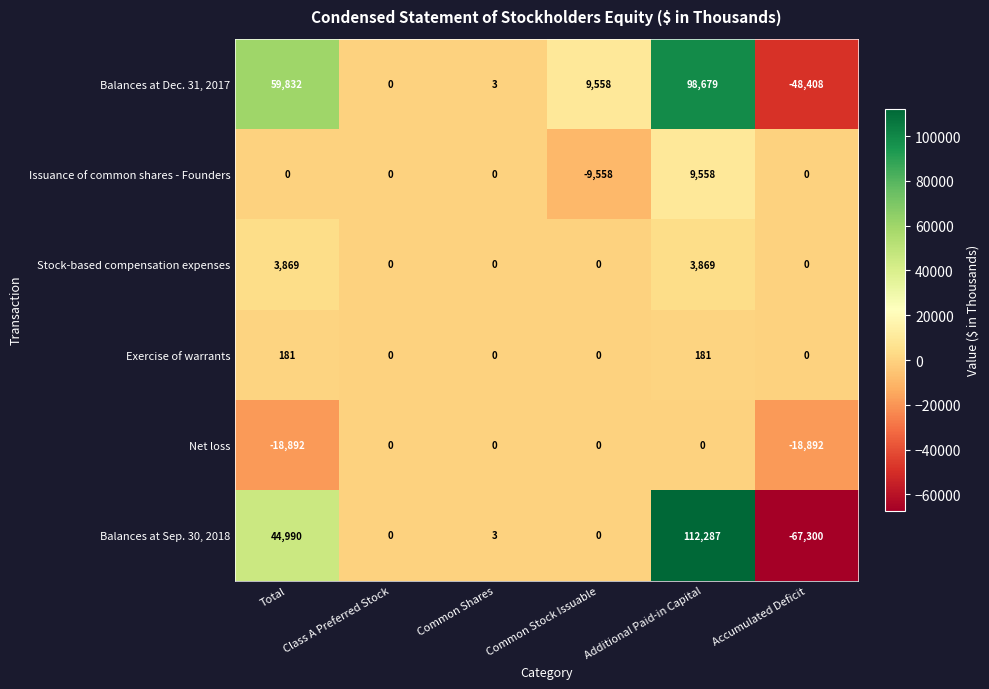

What is the difference between the second highest and minimum values in the Stock-based compensation expenses series?

3869